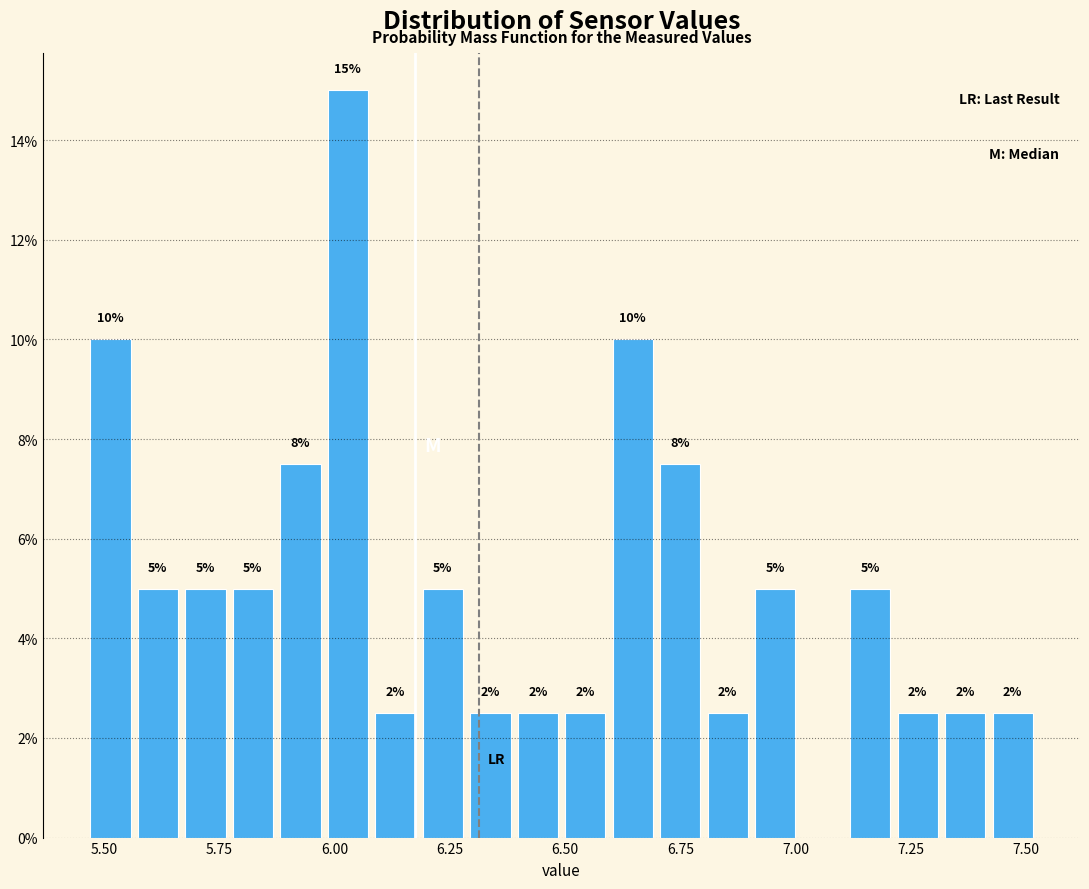

Read against the x-axis, roughly where is the centre of the tallest bar?

6.05